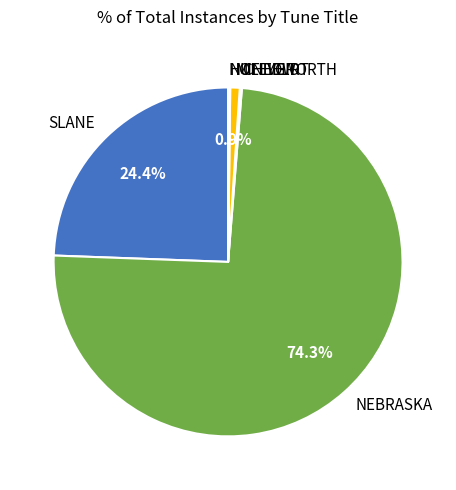

True or false: MINIVER accounts for 1% of the total.

True